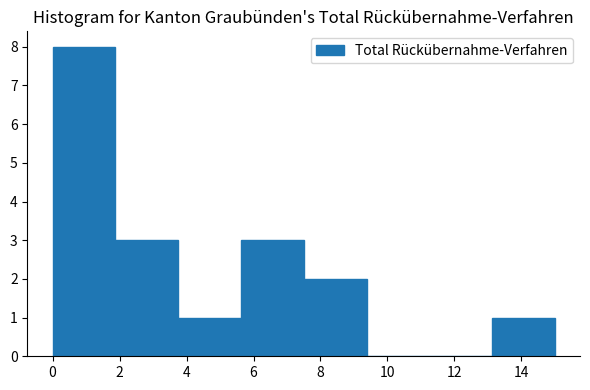

Reading left to right, transcribe this chart: for each bar, give the range it covers on the x-axis and its height. Neither the bar edges nor the heights are printed on the chart, so give them approximately, as read against the axes.

0.0 to 1.8: 8
1.8 to 3.8: 3
3.8 to 5.6: 1
5.6 to 7.6: 3
7.6 to 9.4: 2
9.4 to 11.2: 0
11.2 to 13.2: 0
13.2 to 15.0: 1